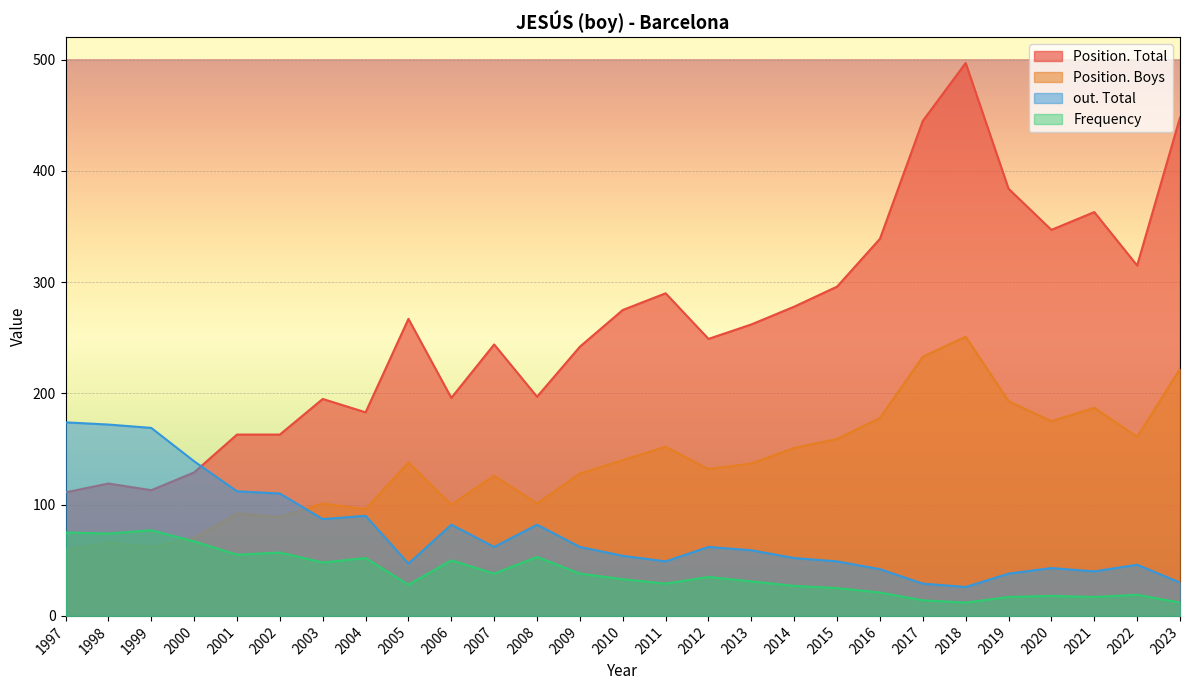

Rank the series at 2022 from highest to lowest value.

Position. Total, Position. Boys, out. Total, Frequency